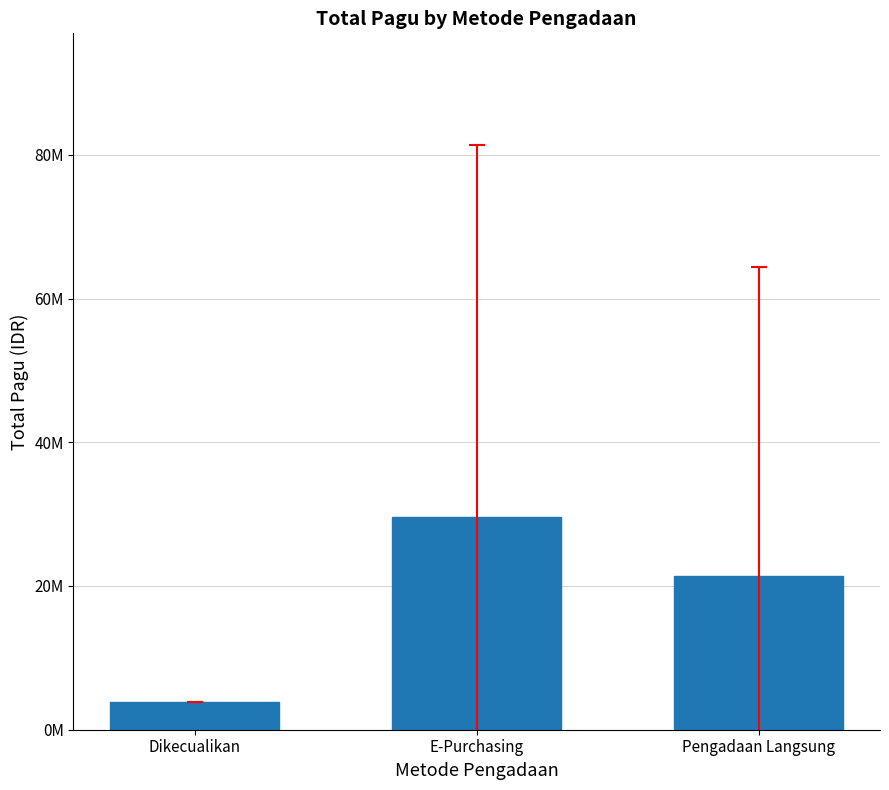

What is the label of the 2nd bar from the right?

E-Purchasing